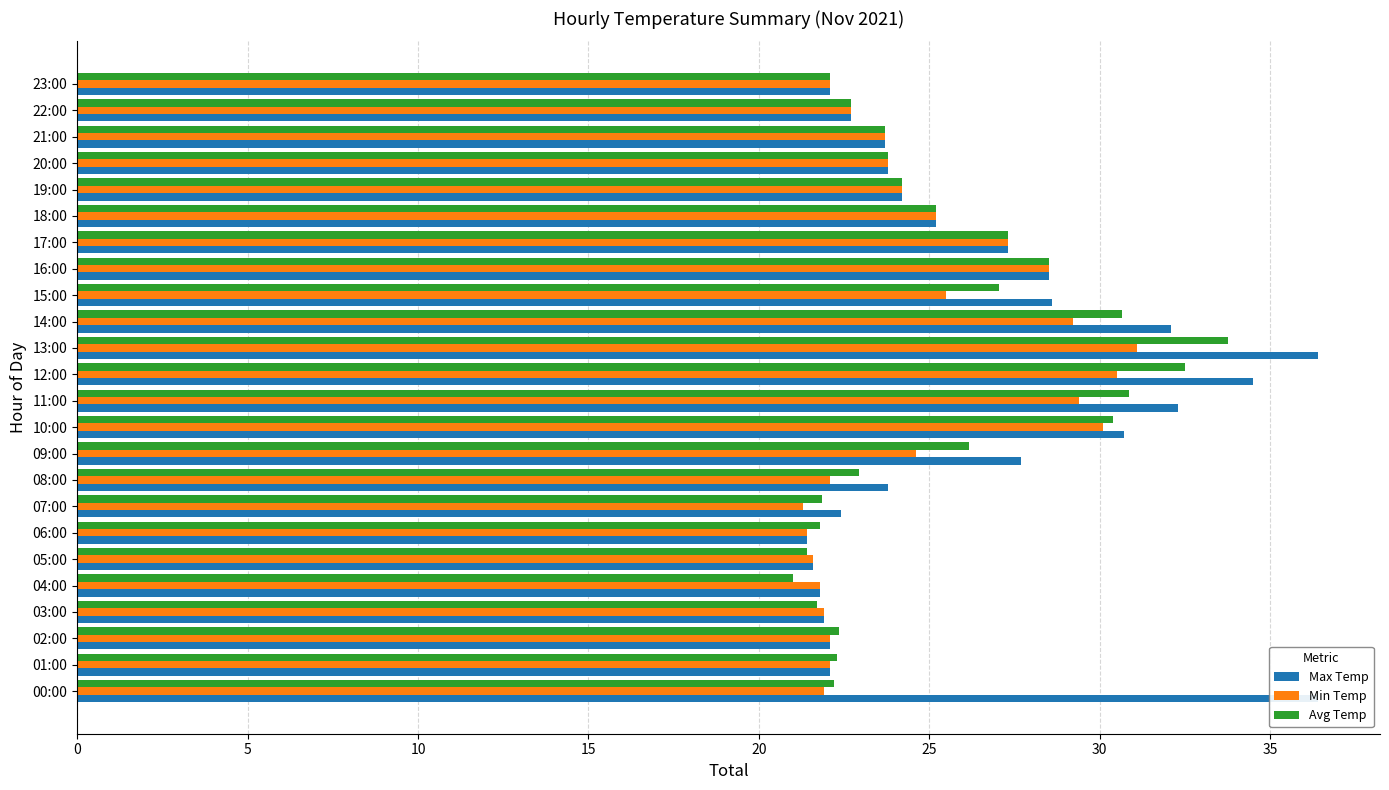

What is the value of the Min Temp bar at the 6th from the left?

21.6